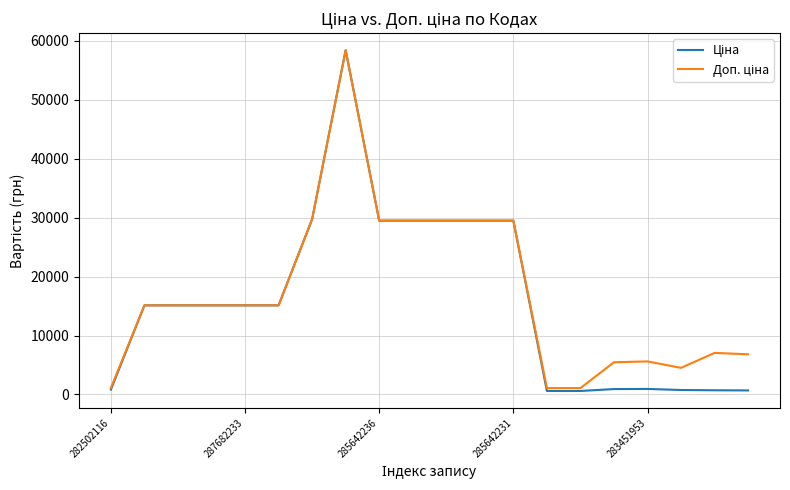

Which category has the highest value in the Ціна series?

7